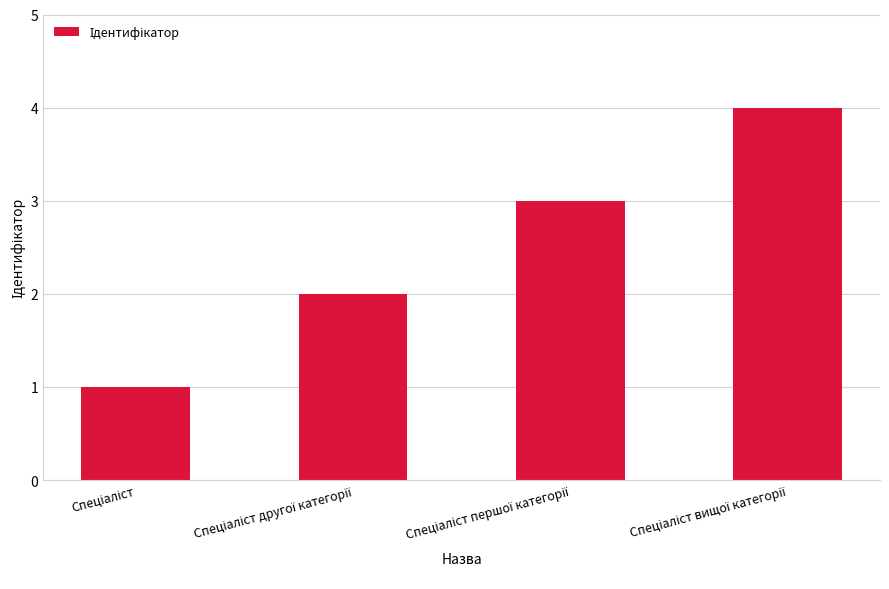

Are the bars horizontal?

No